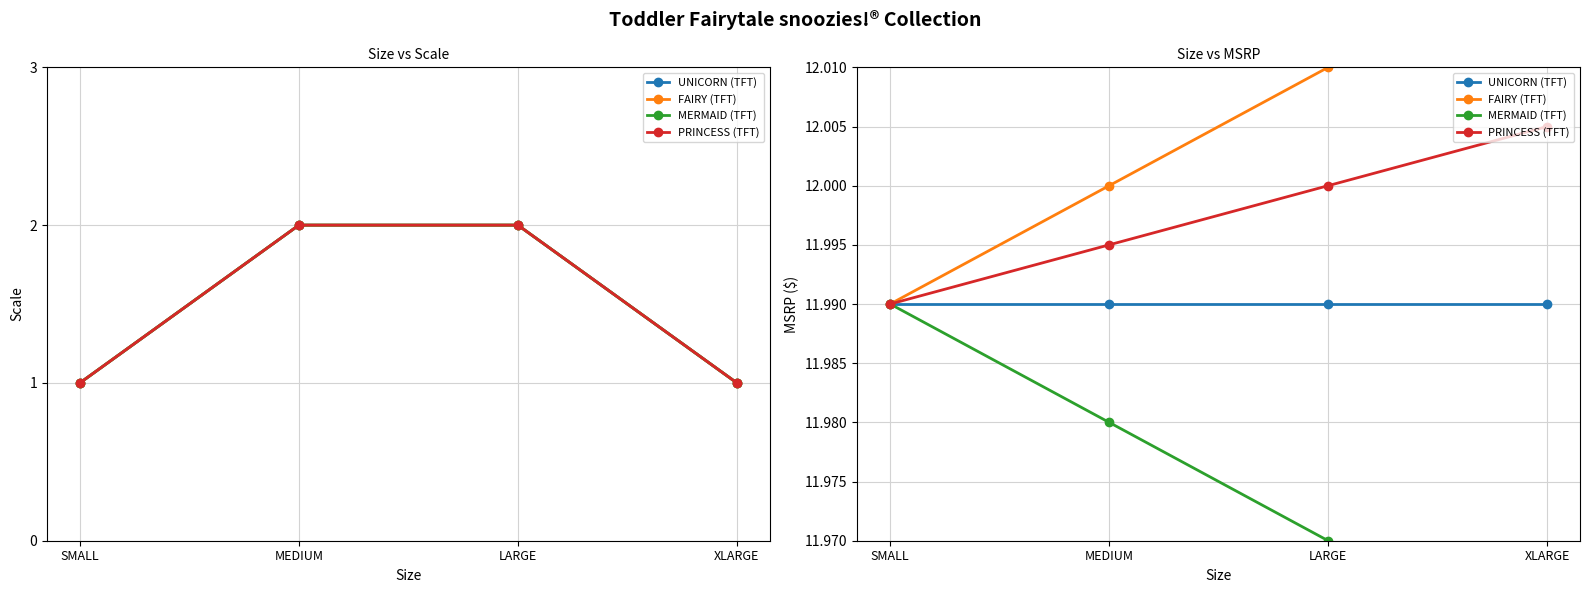

At how many categories does at least one series exceed 11?

4